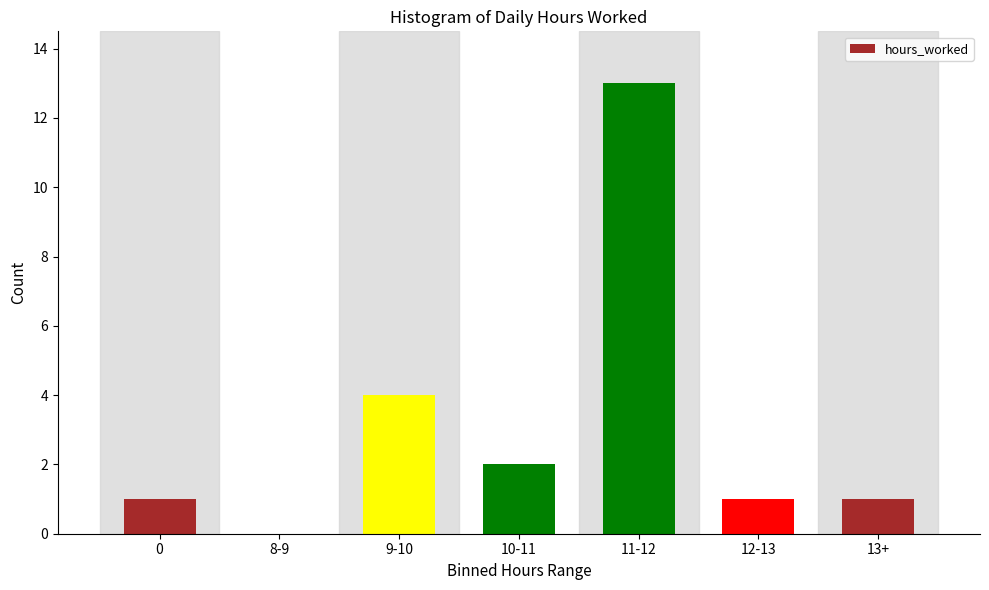

Reading right to left, transcribe all the data shown in this chart.

13+=1	12-13=1	11-12=13	10-11=2	9-10=4	8-9=0	0=1